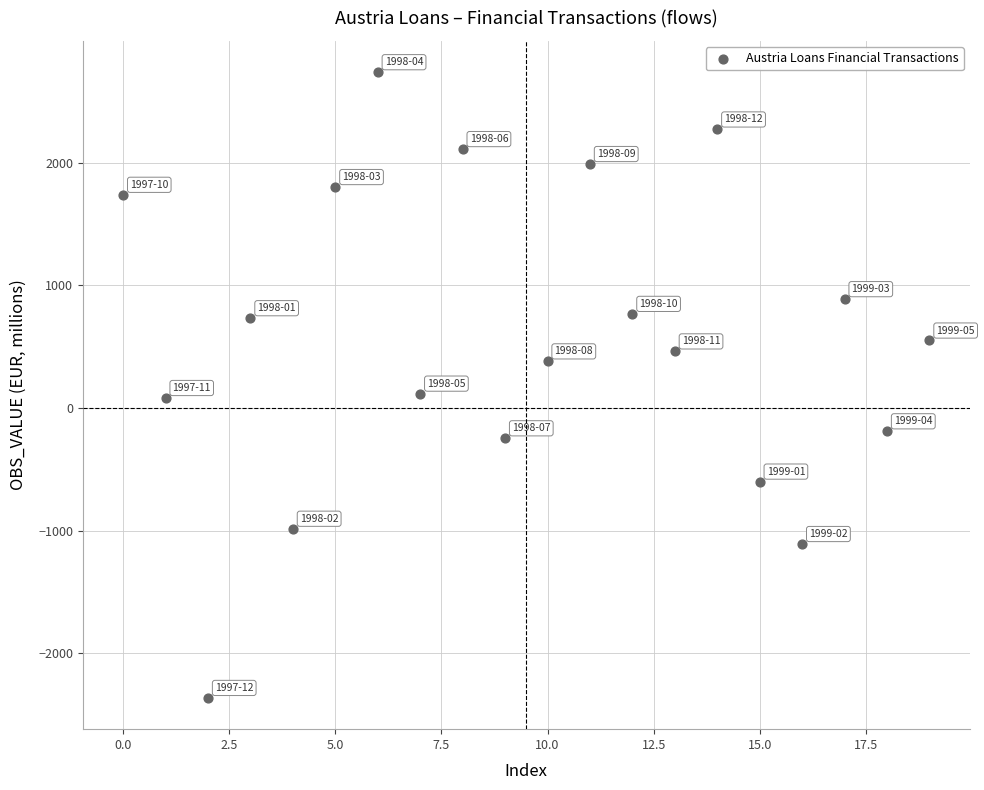

What is the range of Y values (max minus min)?

5104.5